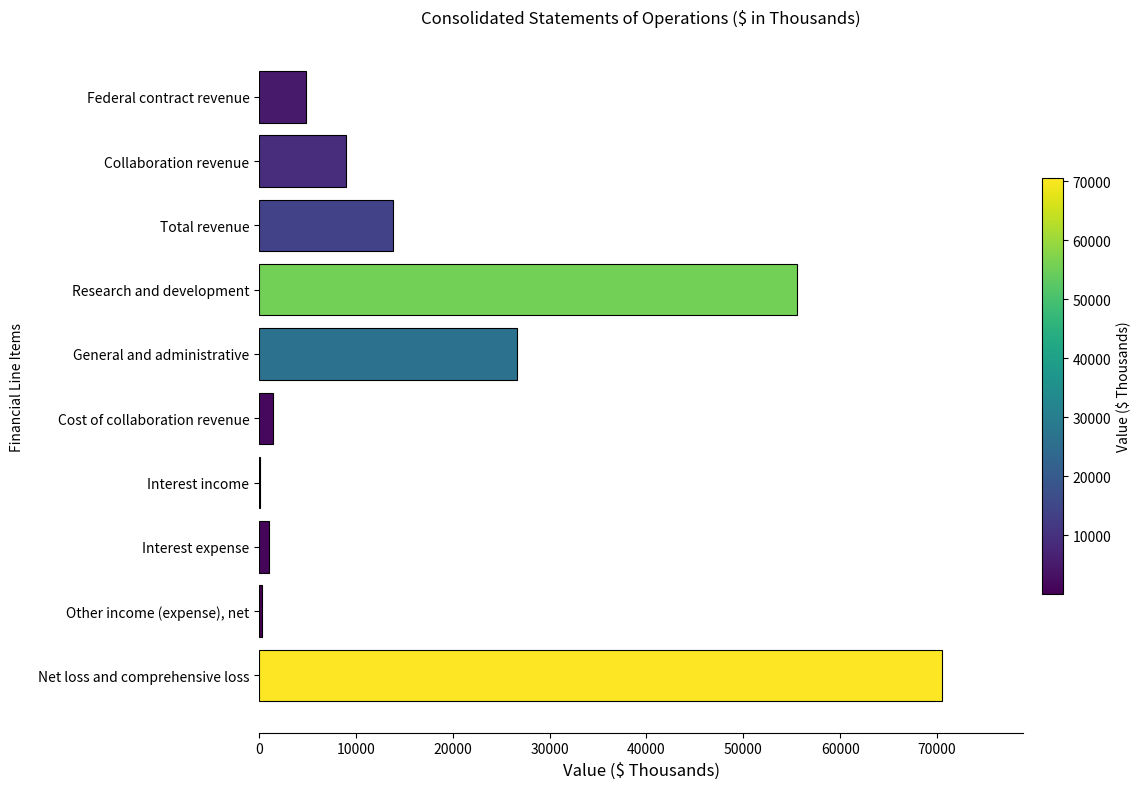

What is the sum of all values?

183163